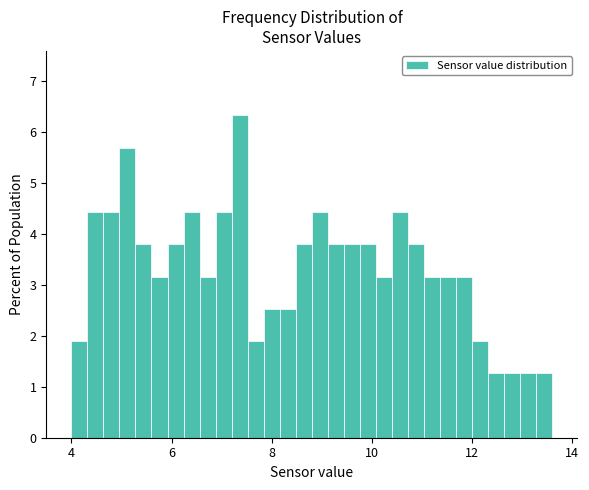

Read against the x-axis, roughly where is the centre of the tallest bar?

7.4